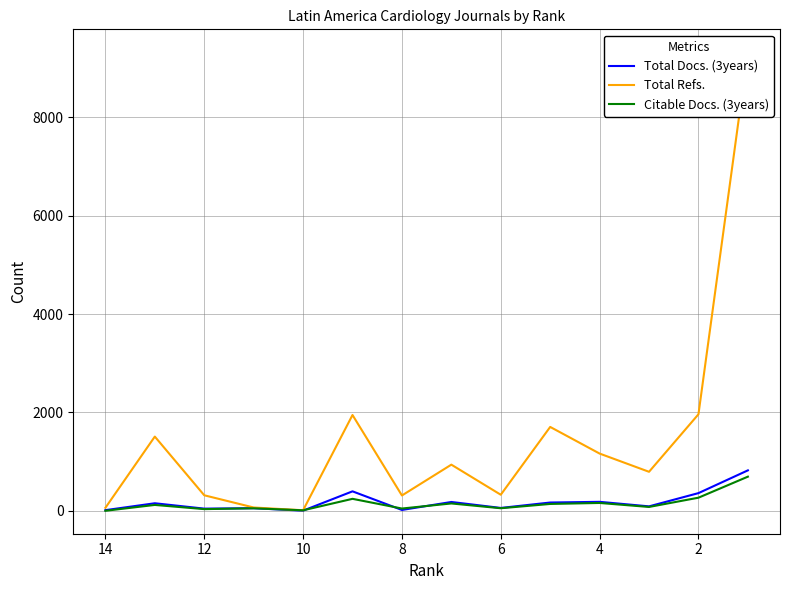

True or false: Citable Docs. (3years) and Total Refs. cross at least once.

False